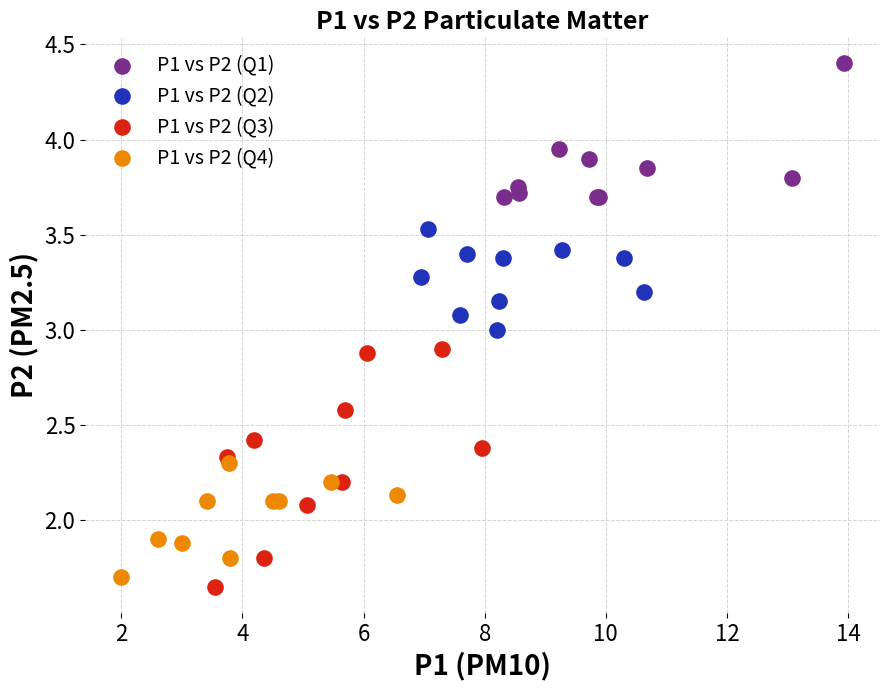

Which series contains the highest Y value?

P1 vs P2 (Q1)